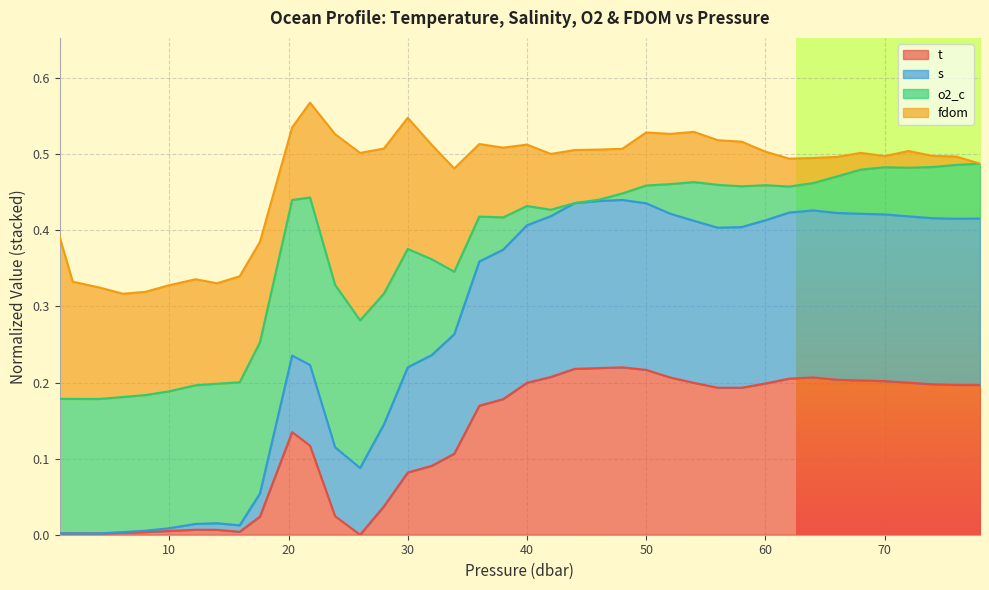

What are all the series names shown in the legend?

t, s, o2_c, fdom